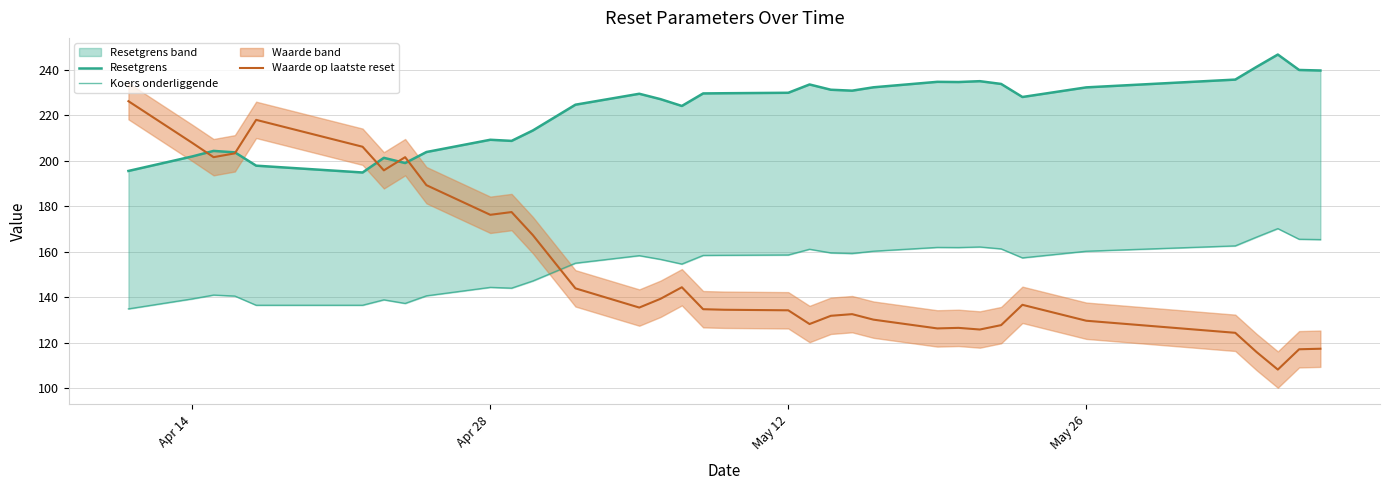

What is the lowest value of the Waarde op laatste reset series?

108.1